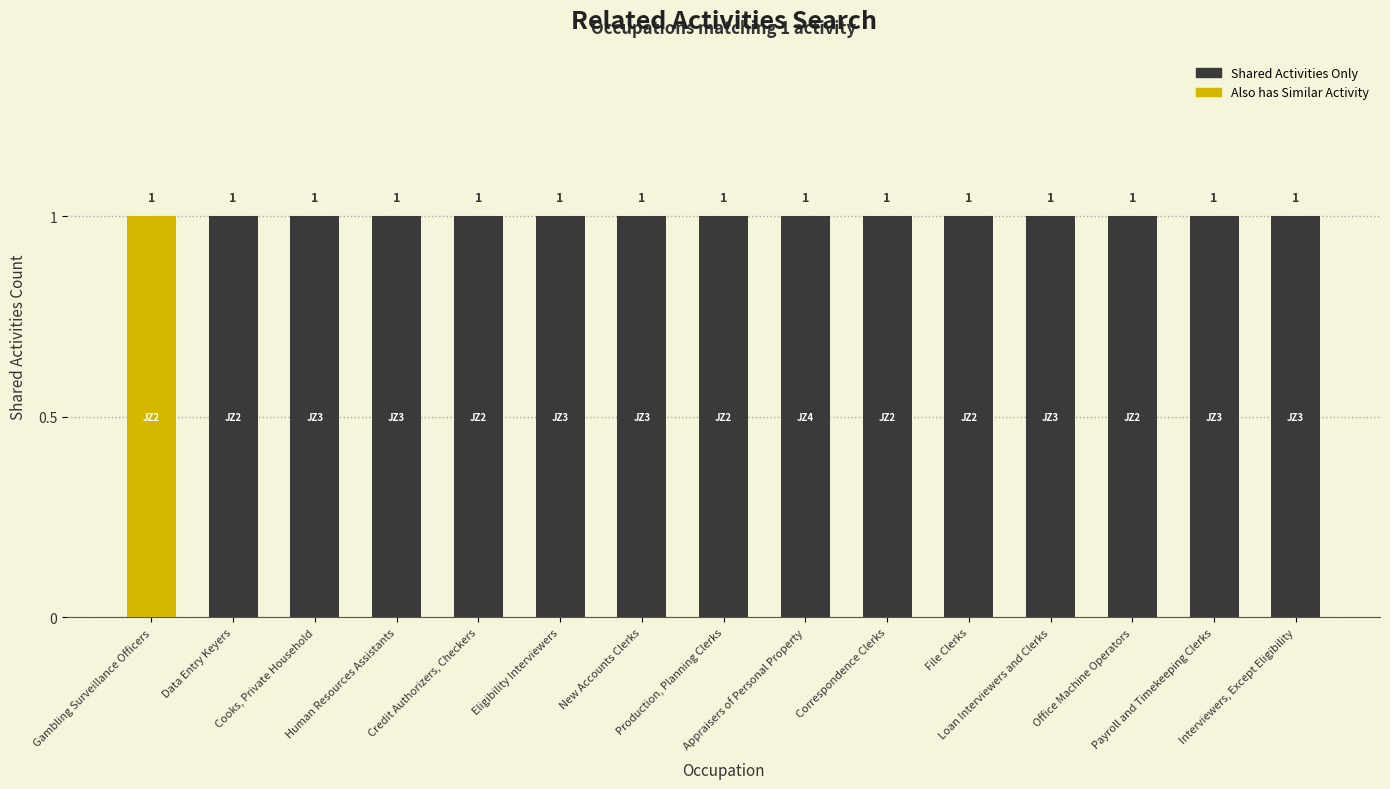

Which label corresponds to the smallest value in the chart?

Data Entry Keyers